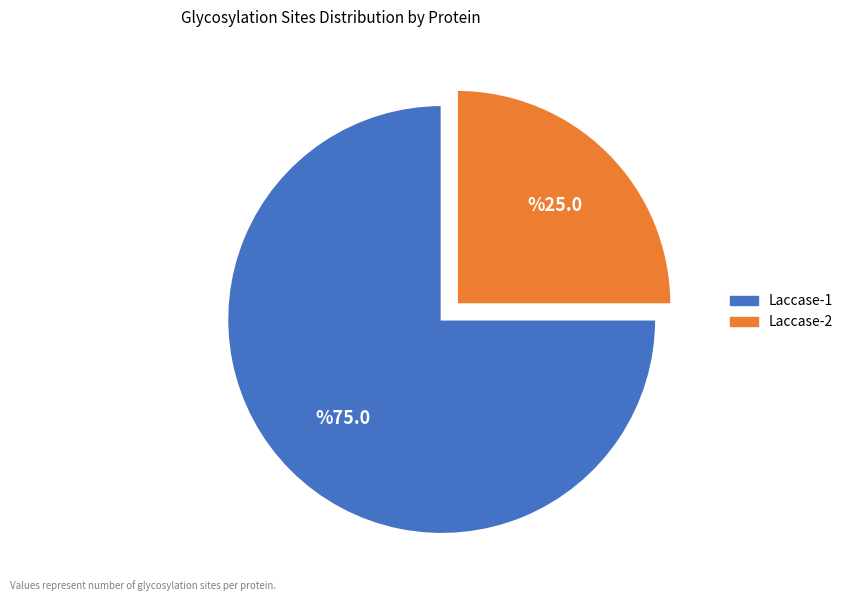

Which has a higher value, Laccase-1 or Laccase-2?

Laccase-1